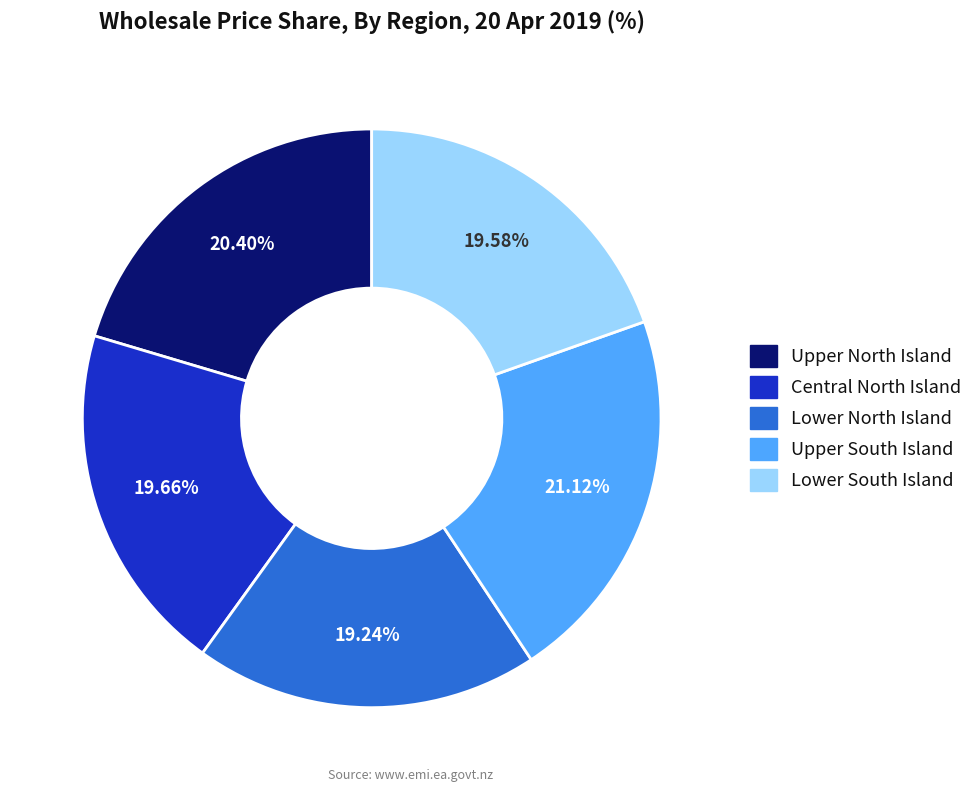

The Upper North Island slice represents 28% of the pie. True or false?

False